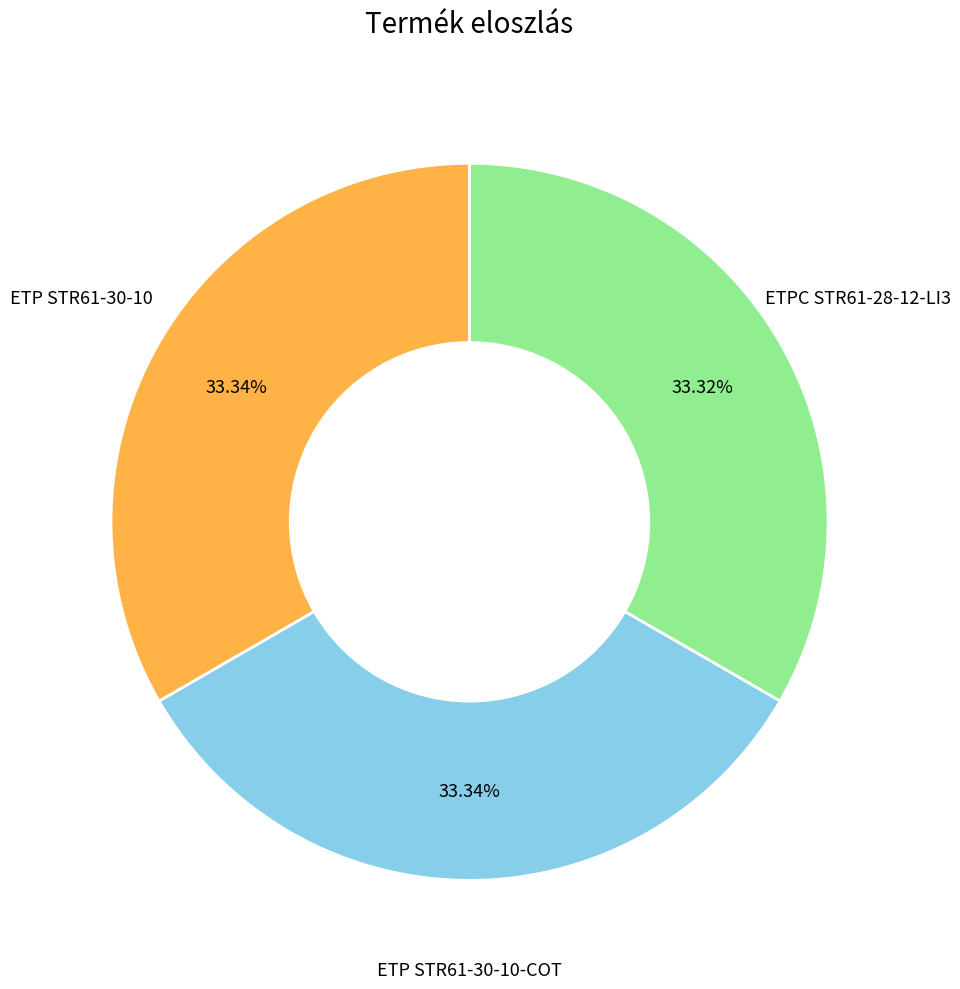

What is the ratio of the value at ETP STR61-30-10 to the value at ETP STR61-30-10-COT?

1.0